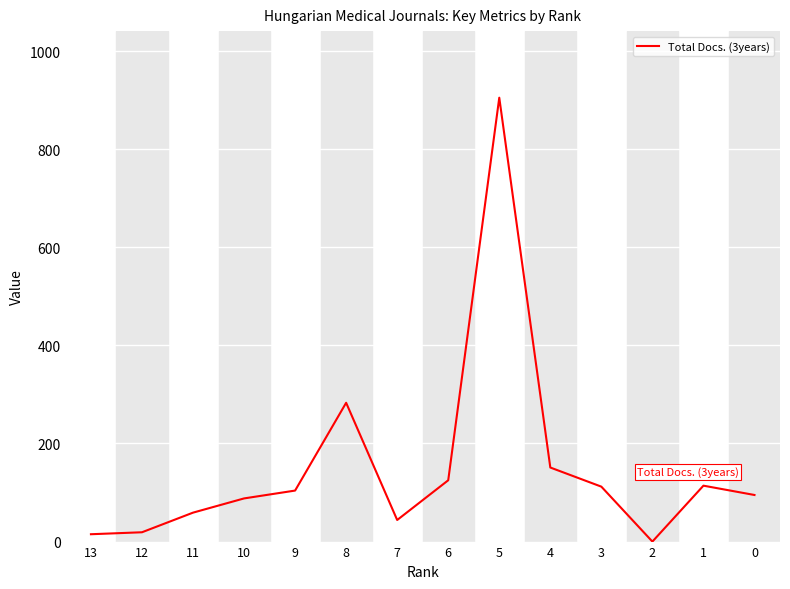

Approximately how many times larger is the value at 5 compared to 6?

7.2